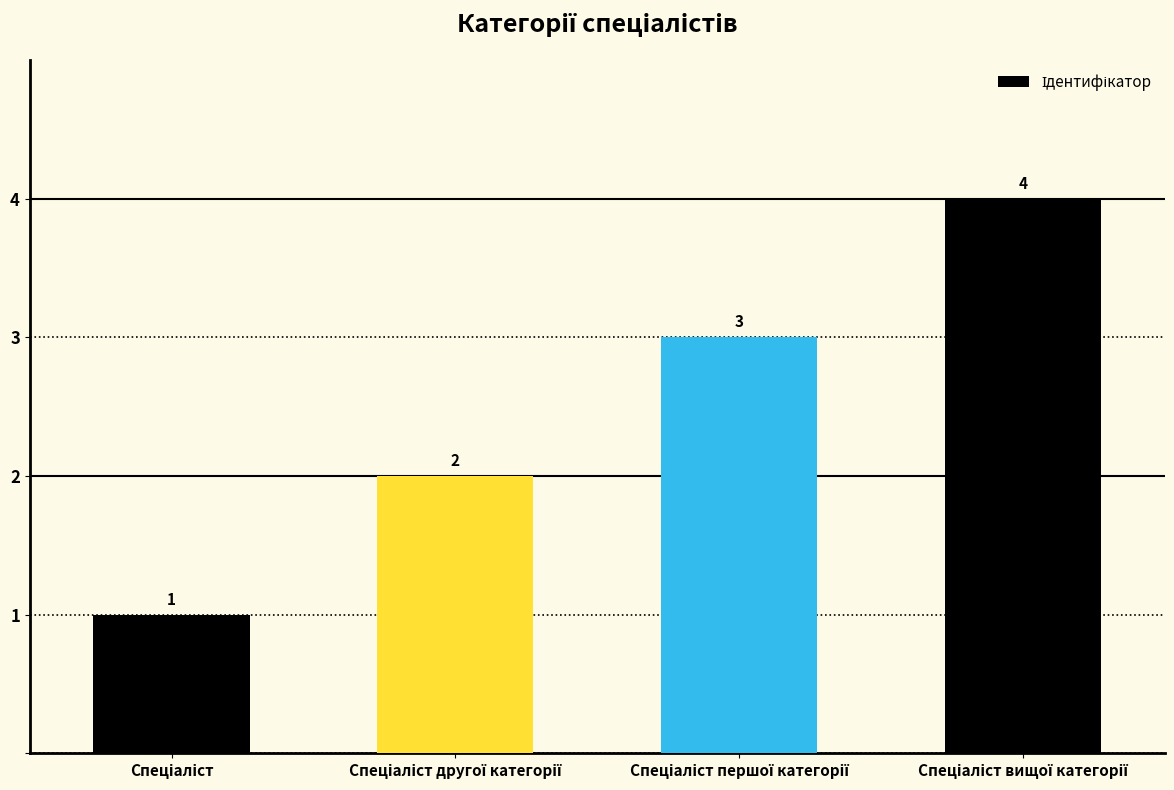

What is the value of the 1st bar from the left?

1